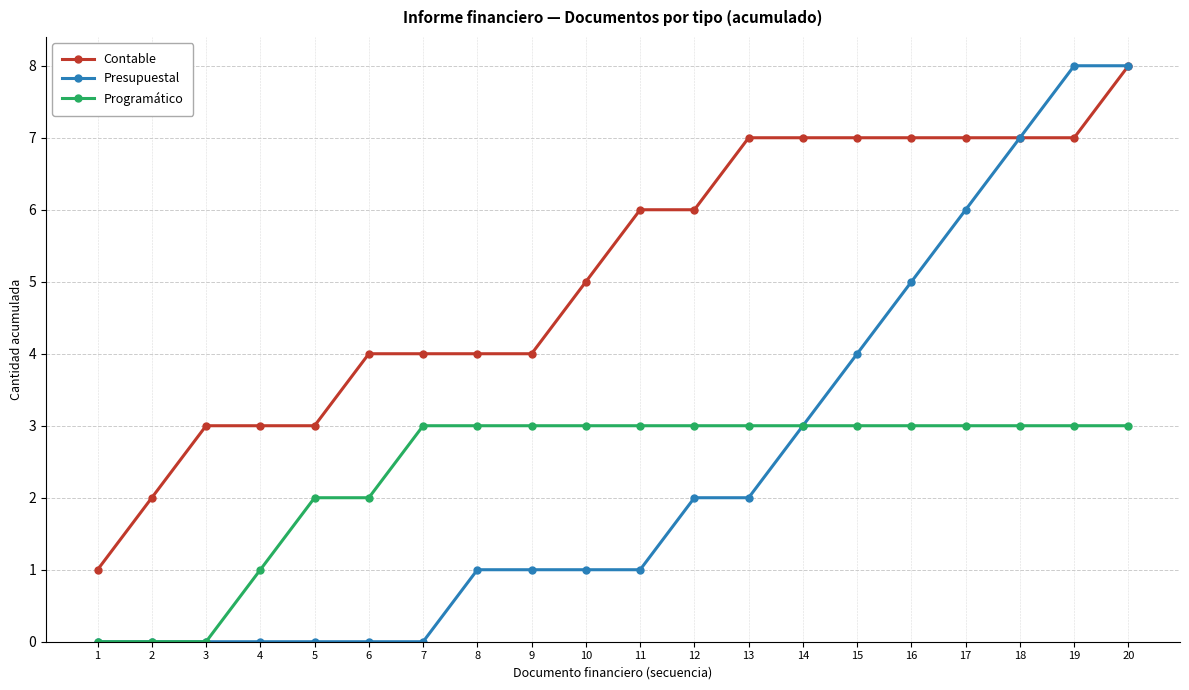

What is the average value of the Presupuestal series?

2